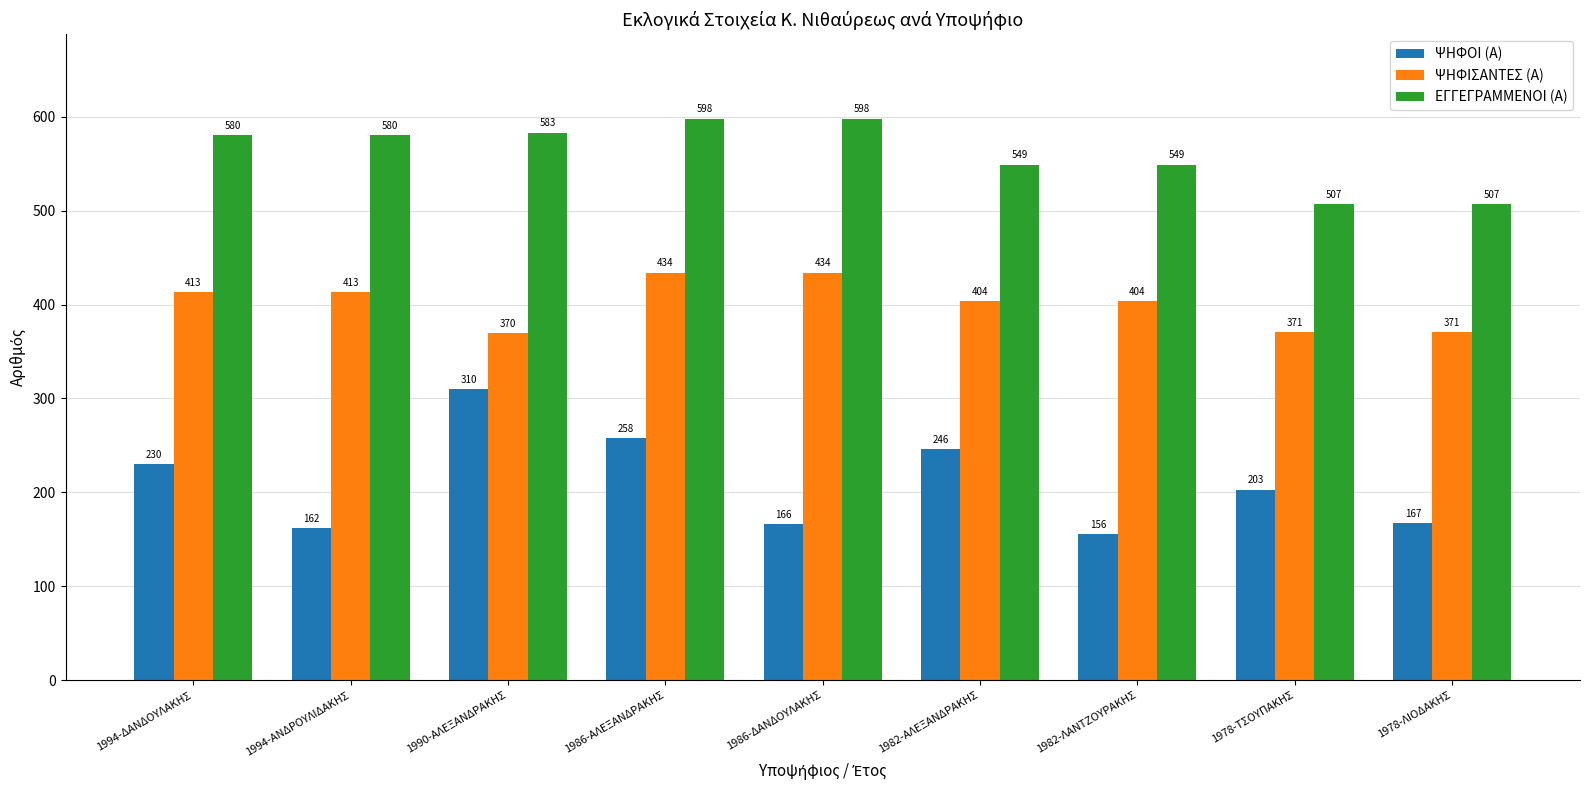

The value of ΕΓΓΕΓΡΑΜΜΕΝΟΙ (Α) at 1978-ΤΣΟΥΠΑΚΗΣ is 507. True or false?

True